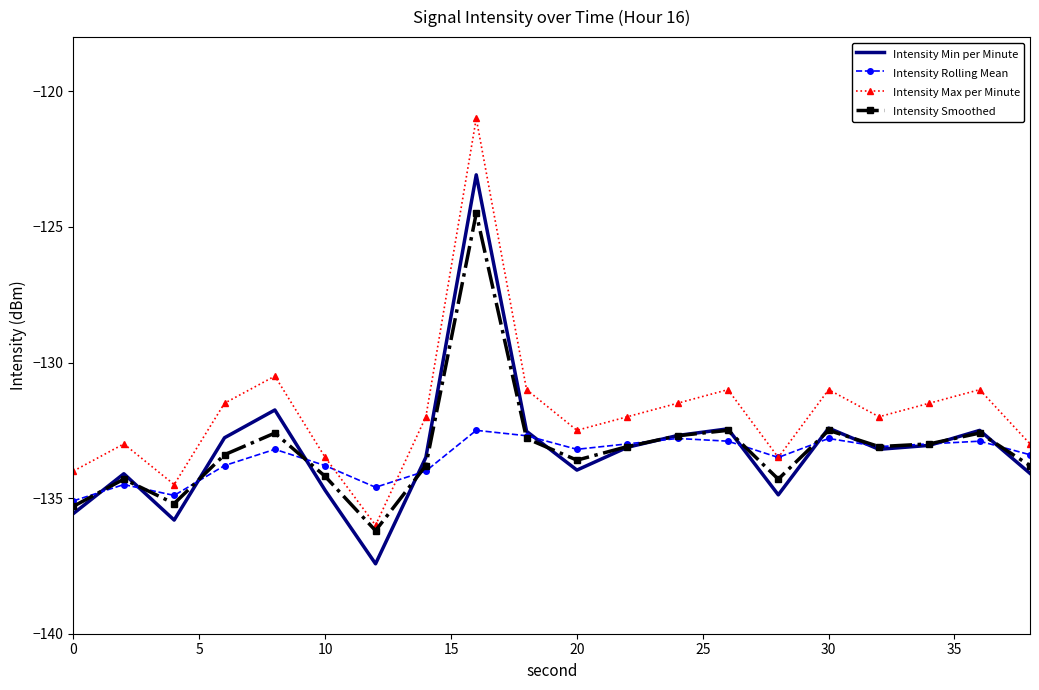

True or false: Intensity Rolling Mean and Intensity Min per Minute cross at least once.

True